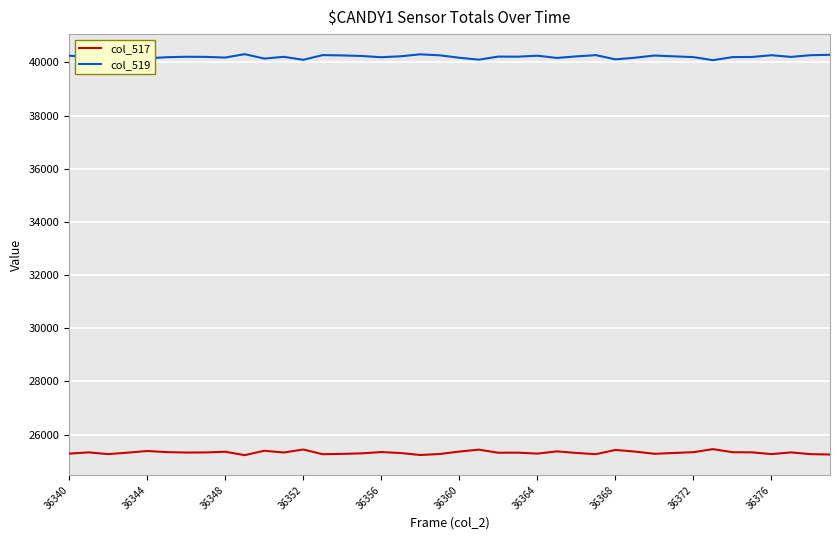

List the series in order of their overall mean, highest first.

col_519, col_517